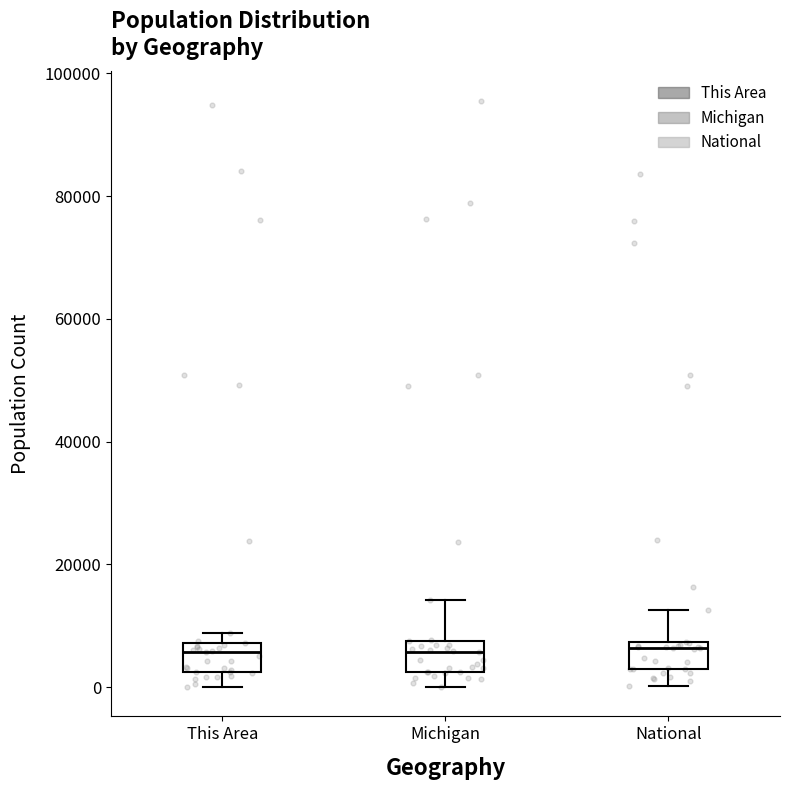

Reading left to right, read every box against the y-axis: the position of its median line, the range the box covers, and the ends of its whiskers. The values are not printed on the chart, so give them approximately, as read against the axis.

This Area: median 6000, box 2000 to 8000, whiskers 0 to 8000 (just above the box's upper edge)
Michigan: median 6000, box 2000 to 8000, whiskers 0 to 14000
National: median 6000, box 2000 to 8000, whiskers 0 to 12000